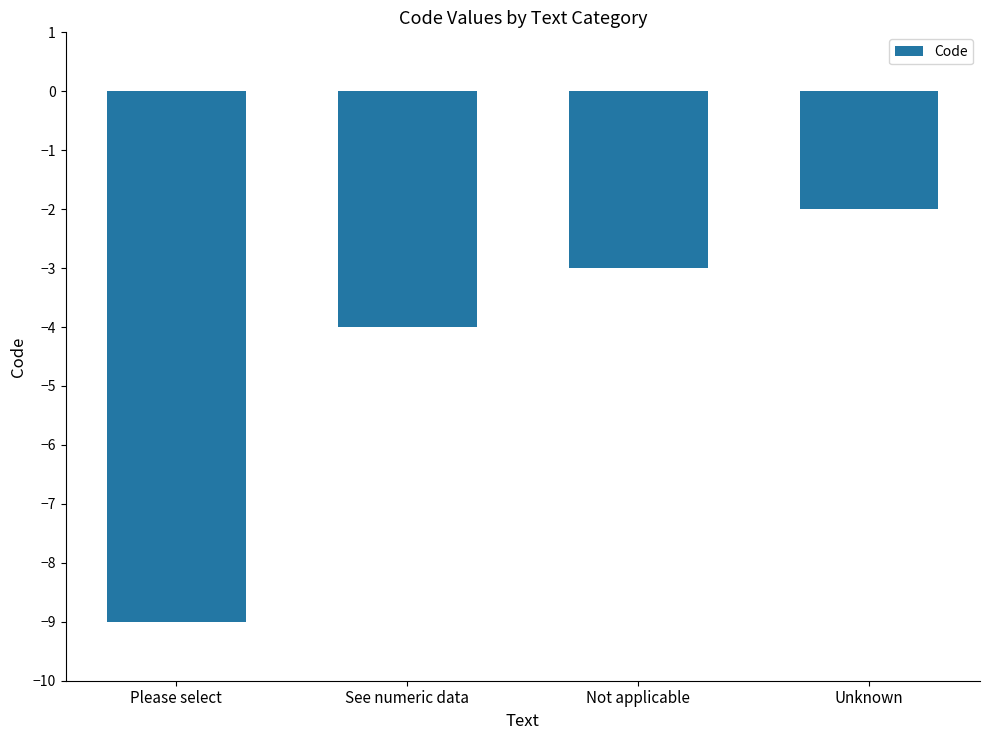

Is it true that the value at Unknown is -3?

False